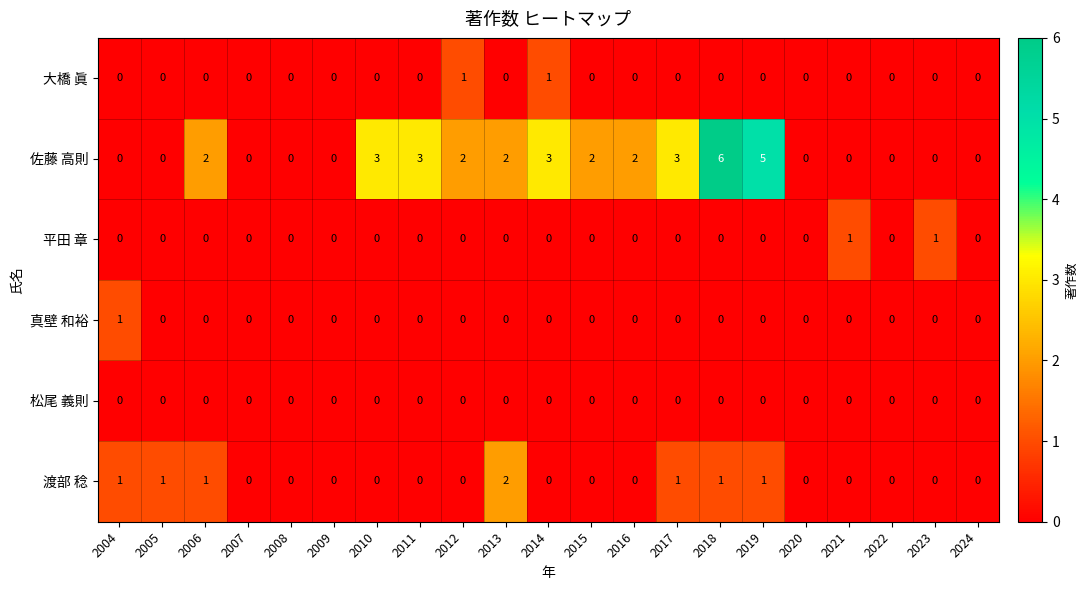

What is the sum of all 佐藤 高則 values?

33